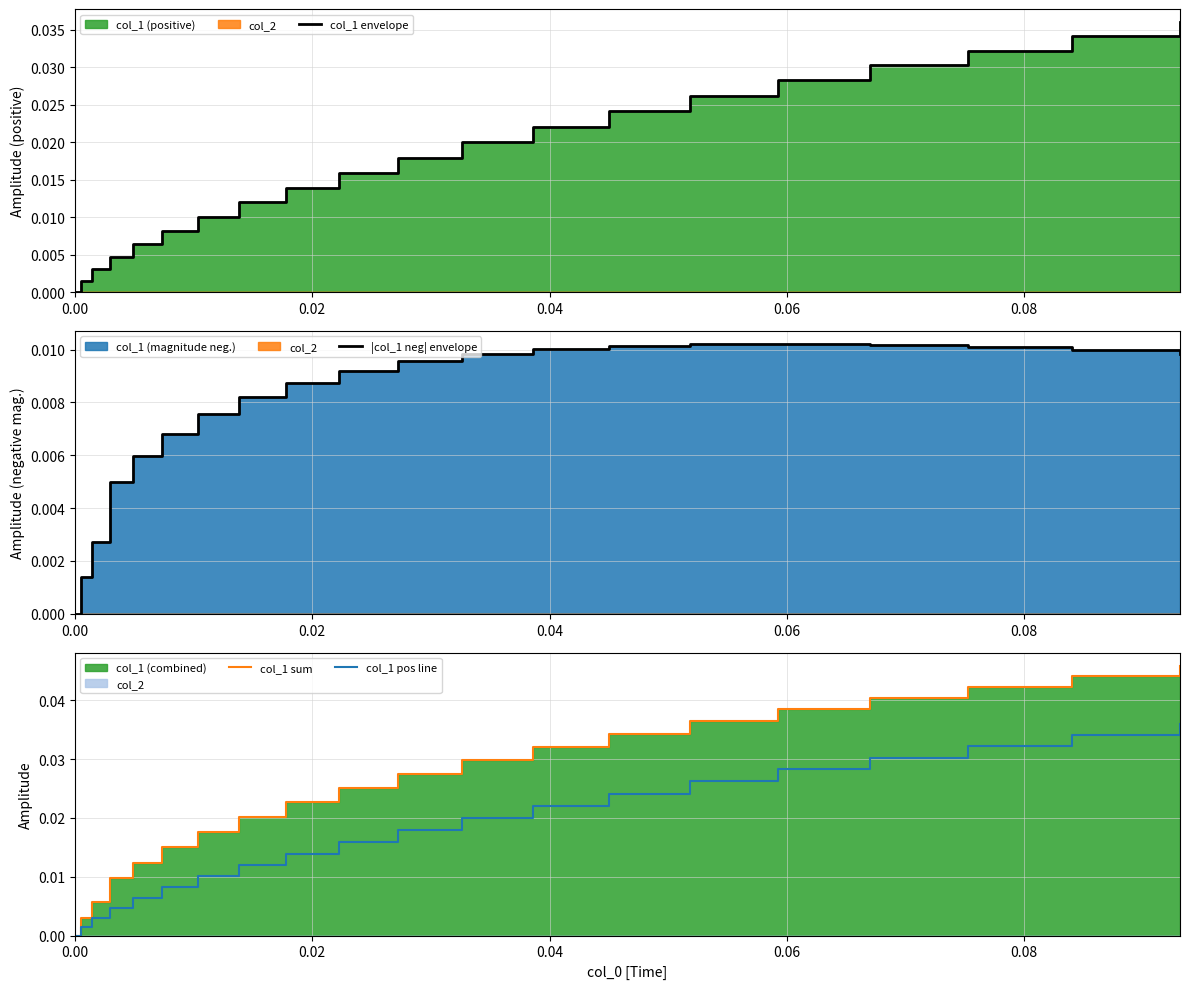

How many positive values does the |col_1 neg| envelope series have?

19